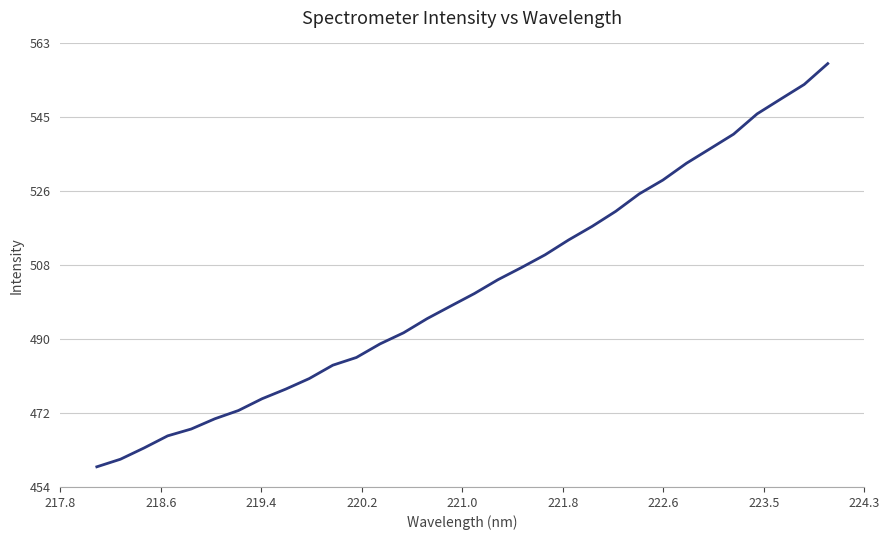

What is the smallest value displayed?

459.0